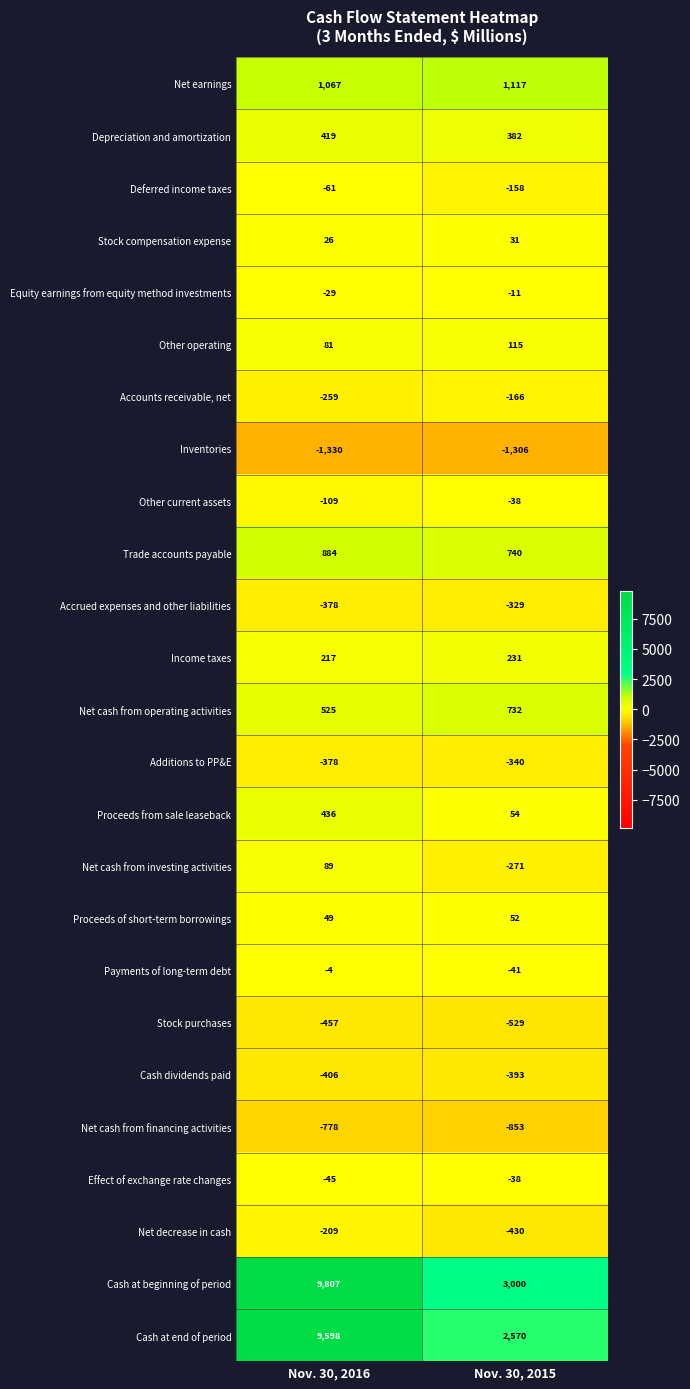

At which category is the sum across all series the highest?

Nov. 30, 2016